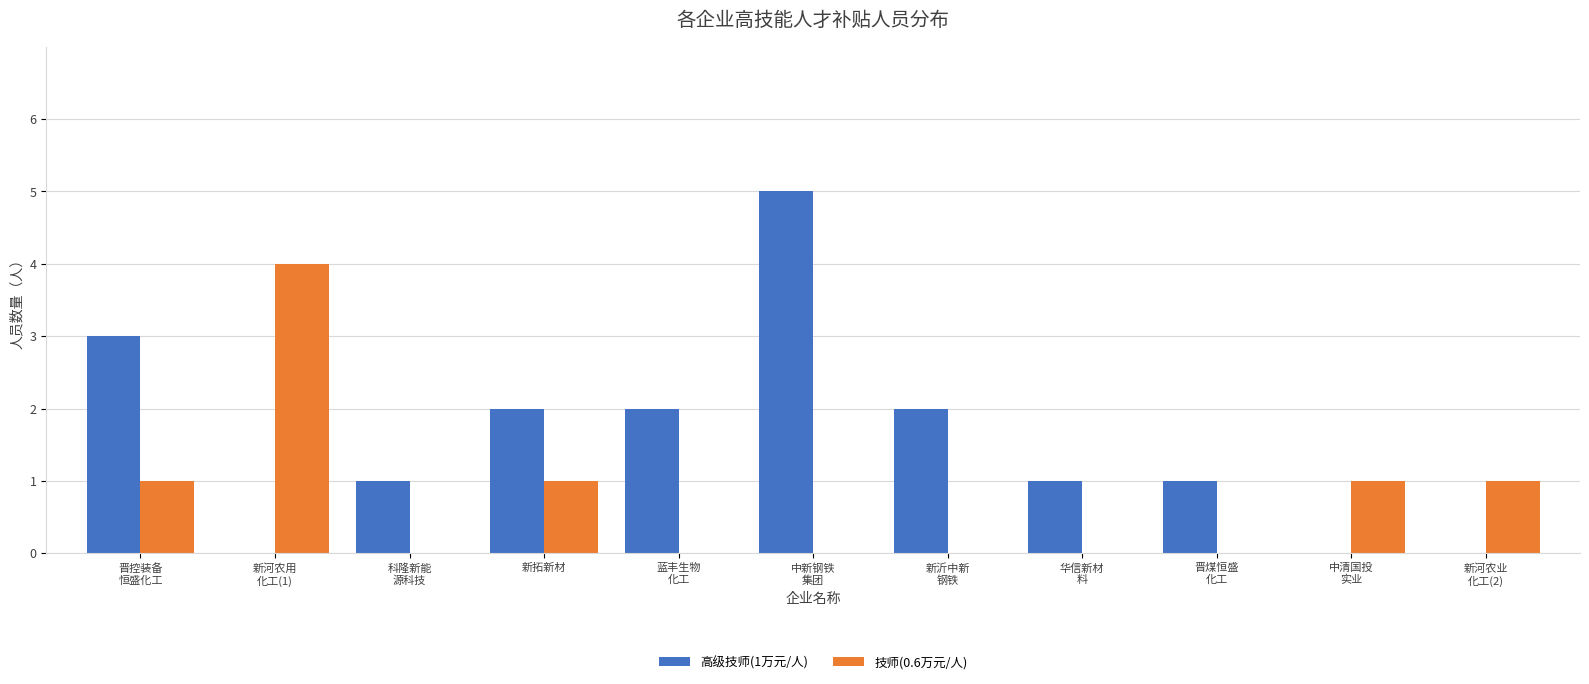

The value of 高级技师(1万元/人) at 新拓新材 is 2. True or false?

True